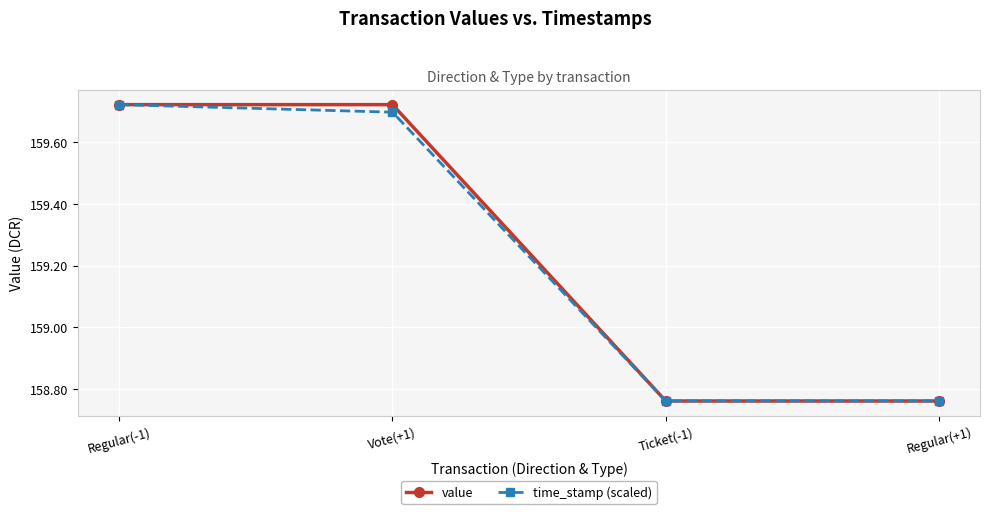

What position from the left is Ticket(-1)?

3